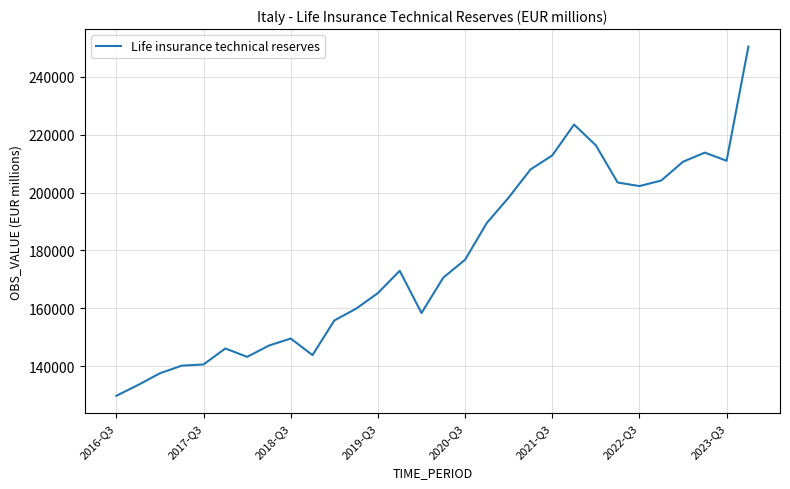

What is the minimum value shown in the chart?

129804